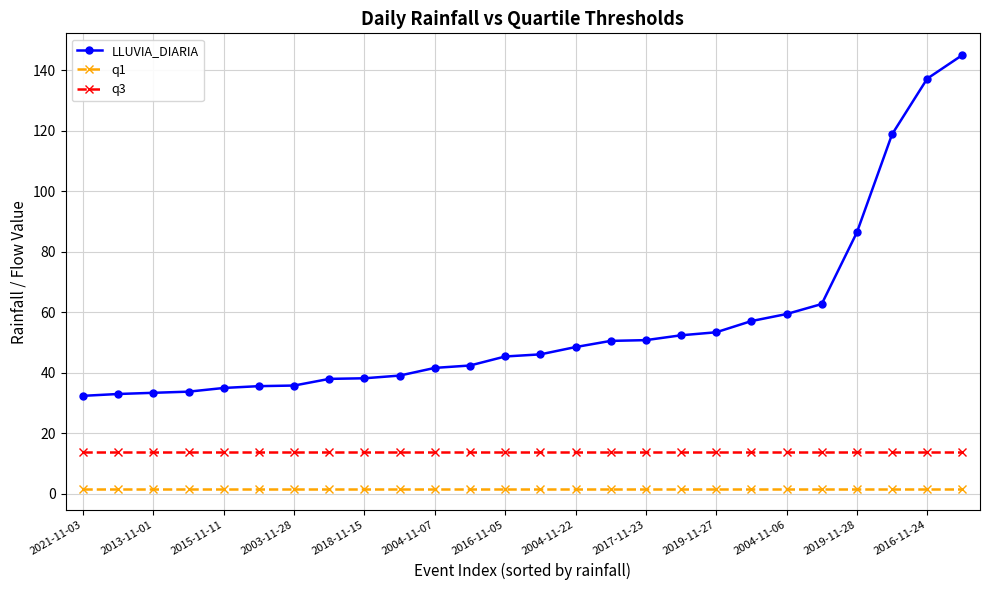

What is the value of the LLUVIA_DIARIA point at the 17th from the left?

50.8